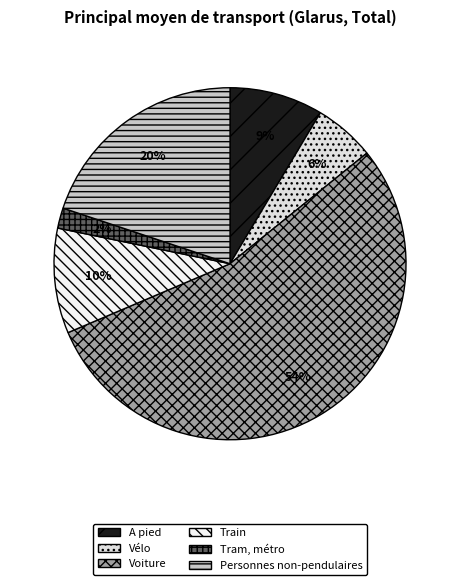

How many slices are in this pie chart?

6